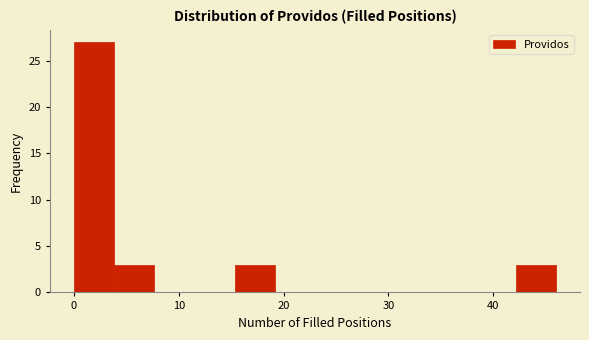

Read against the x-axis, roughly where is the centre of the tallest bar?

2